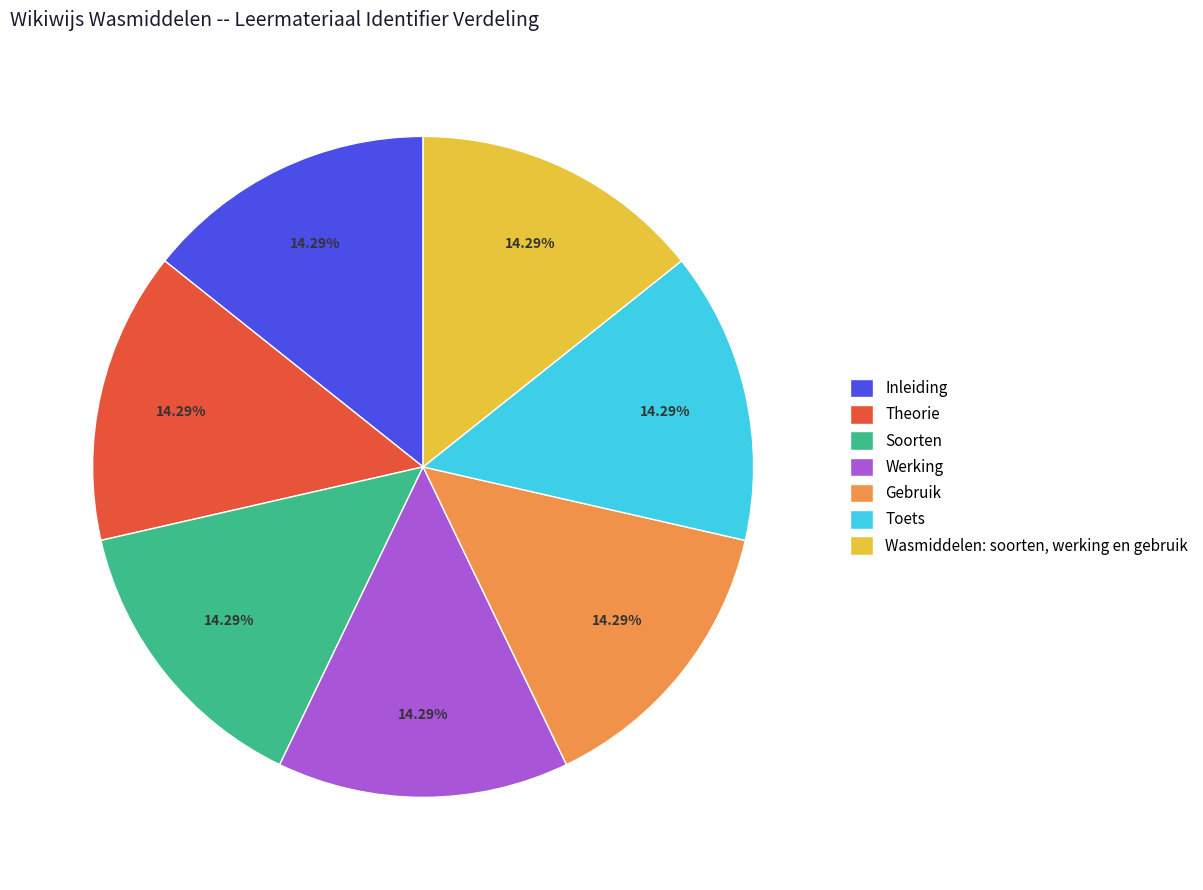

Is Theorie the majority of the pie?

No